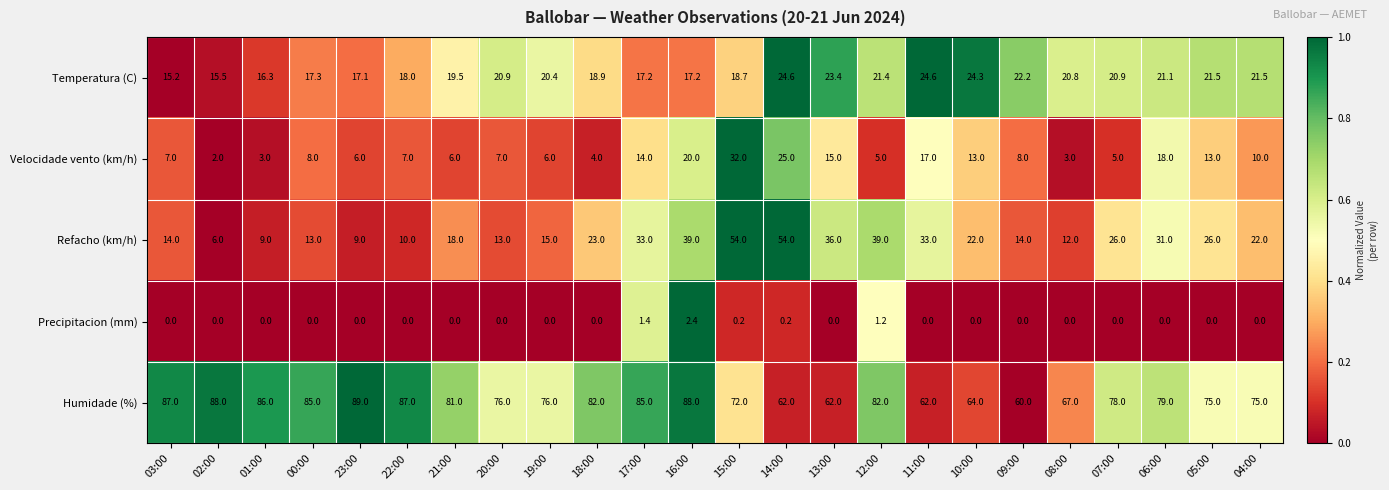

The Precipitacion (mm) series shows 1.3 at 09:00. True or false?

False